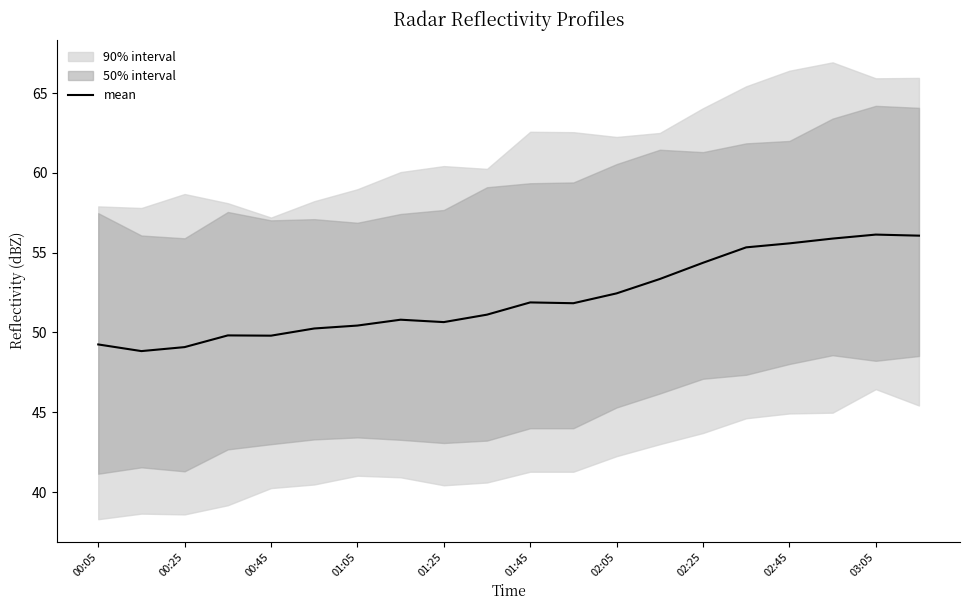

Is it true that mean equals 52.4 at 02:05?

True